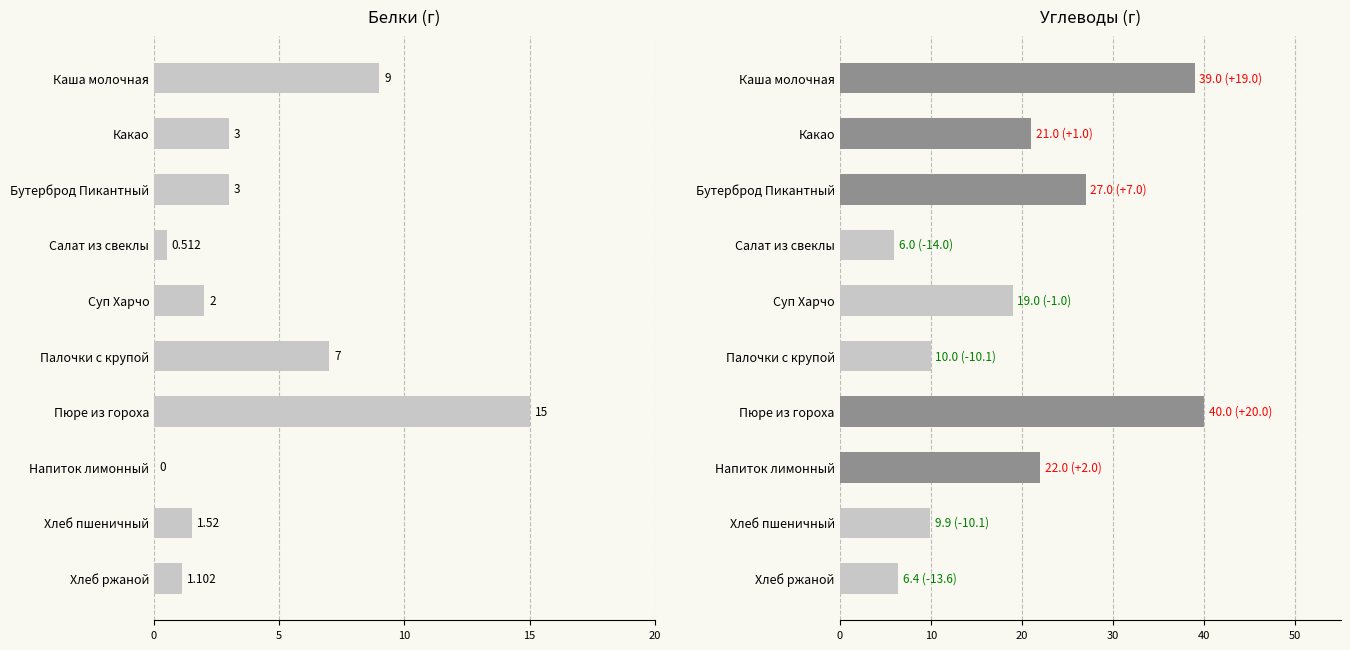

How many data points does each series have?

10